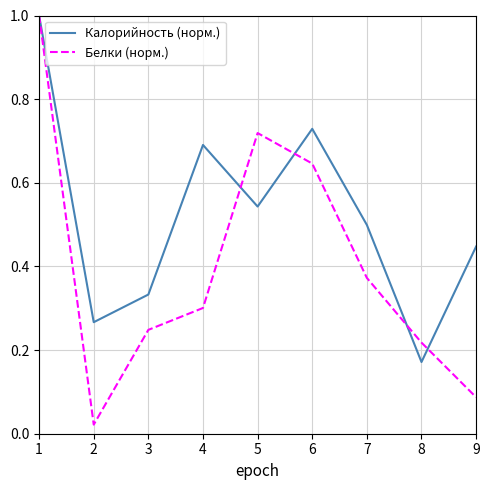

How many interior local peaks does the Белки (норм.) series have?

1